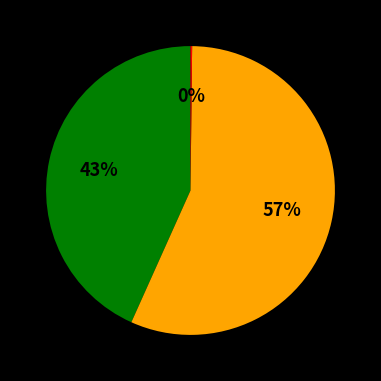

Is there a majority slice in this chart?

Yes